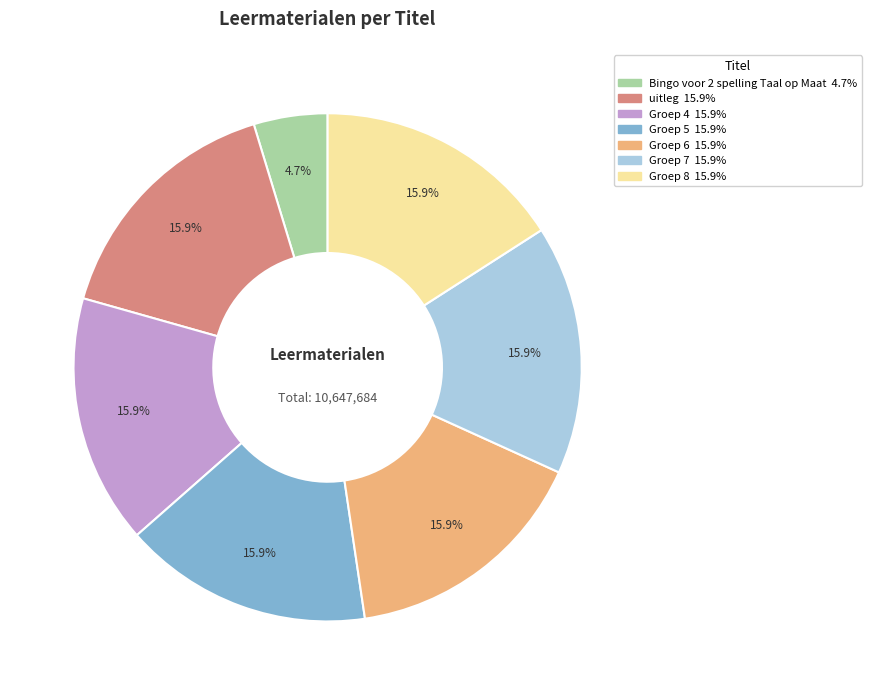

What percentage is the Groep 5 slice, to the nearest percent?

16%